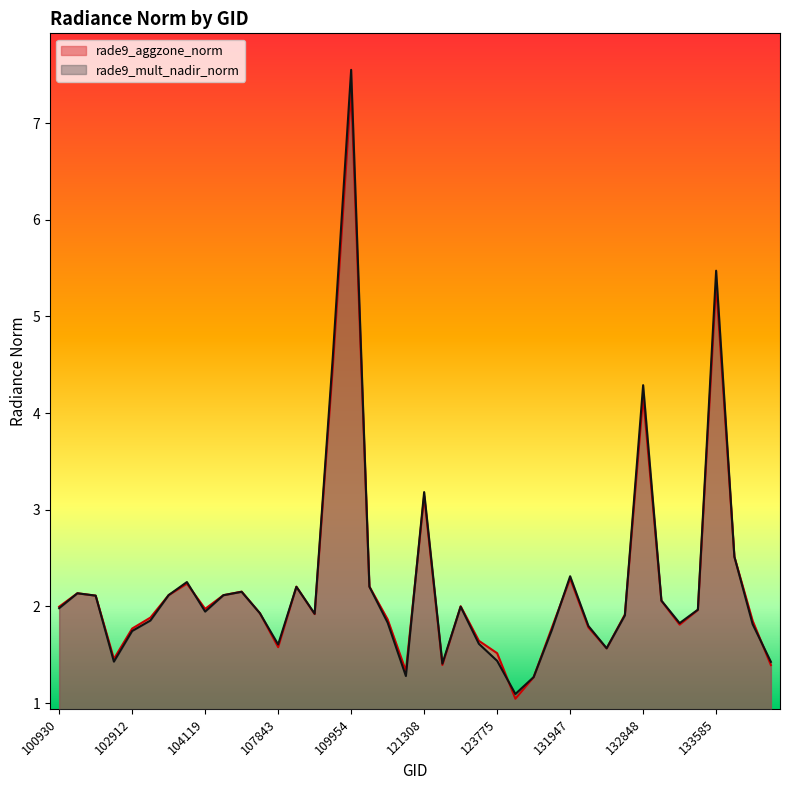

What is the sum of the rade9_mult_nadir_norm values at 132848 and 110127?

6.5